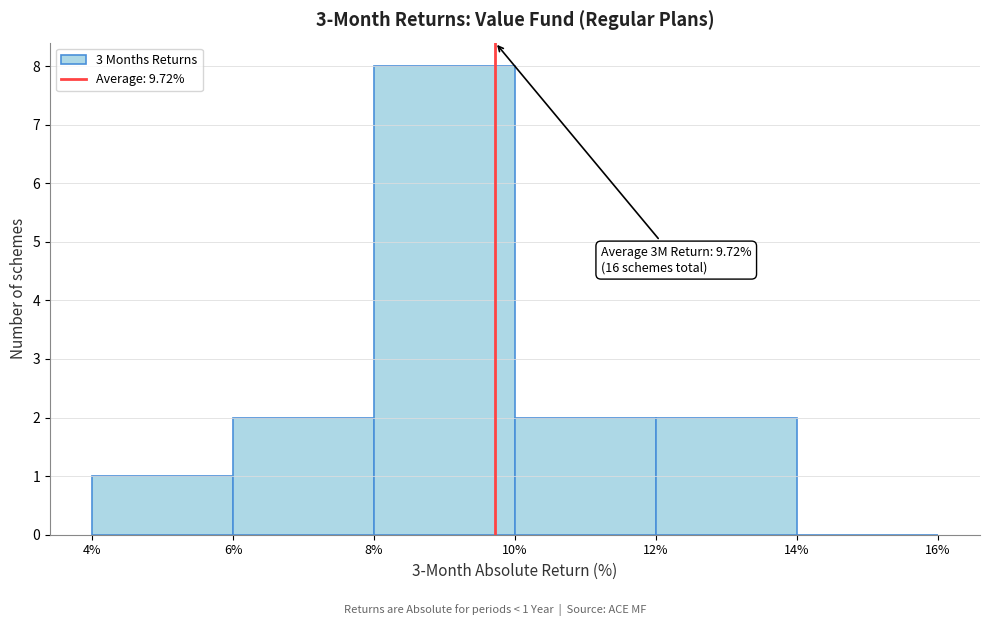

Which range on the x-axis has the tallest bar?

8% to 10%